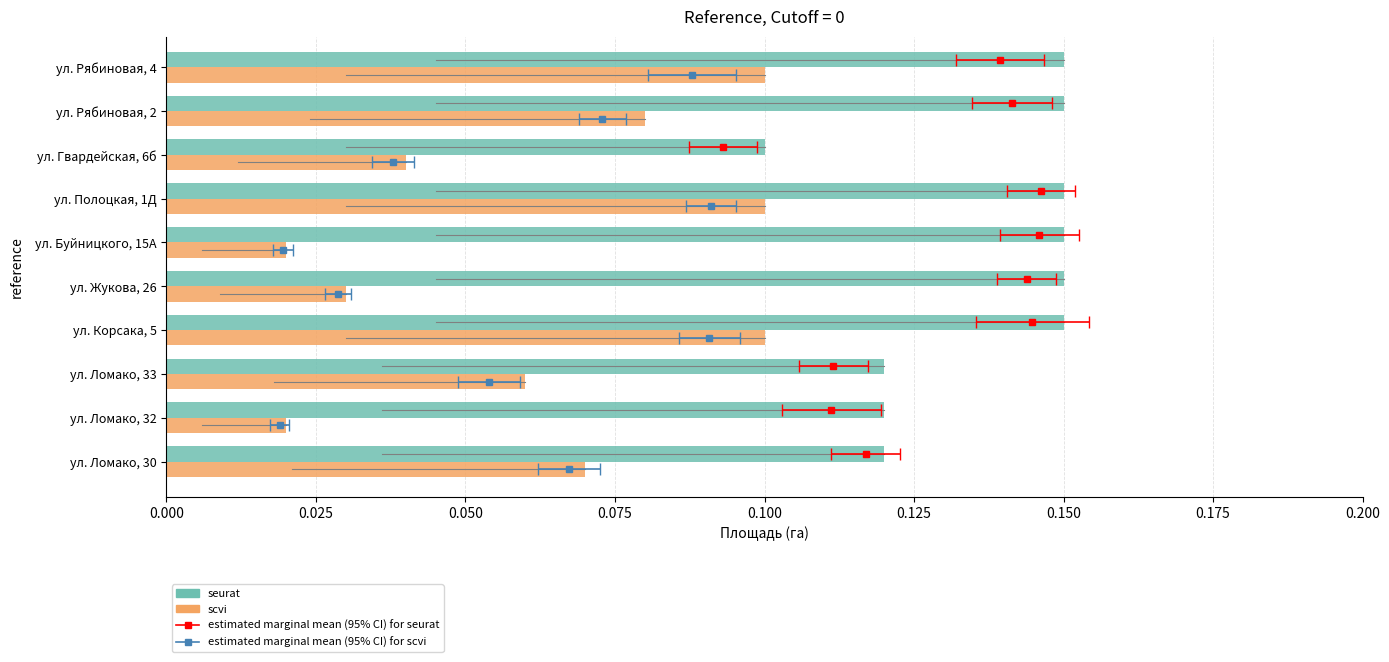

Reading left to right, transcribe all the data shown in this chart.

seurat: 0.1	0.1	0.1	0.1	0.1	0.1	0.1	0.1	0.1	0.1
scvi: 0.1	0.0	0.1	0.1	0.0	0.0	0.1	0.0	0.1	0.1